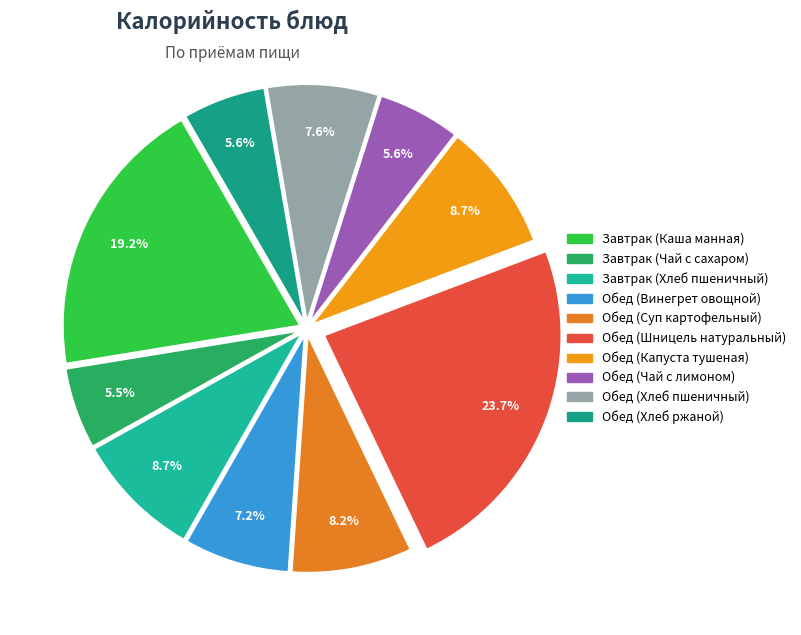

The Обед (Суп картофельный) slice represents 8% of the pie. True or false?

True